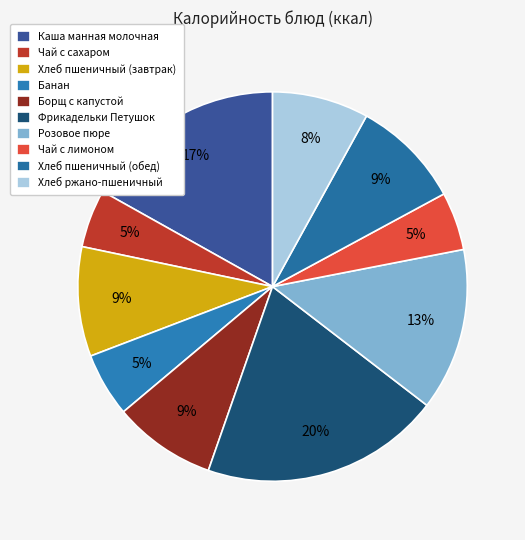

Which category has the biggest portion of the pie?

Фрикадельки Петушок